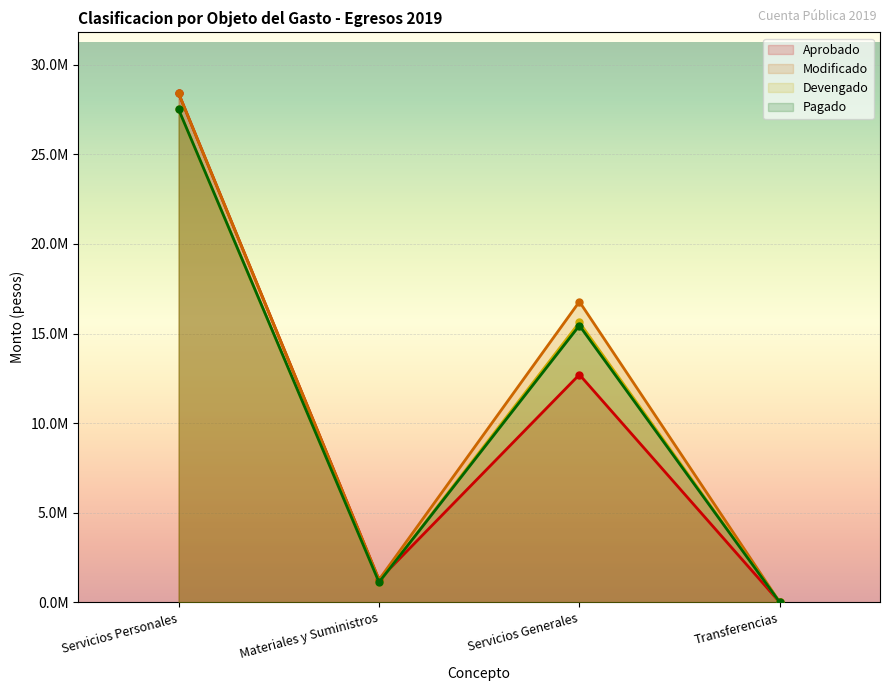

Where do Devengado and Aprobado first cross each other?

Materiales y Suministros and Servicios Generales